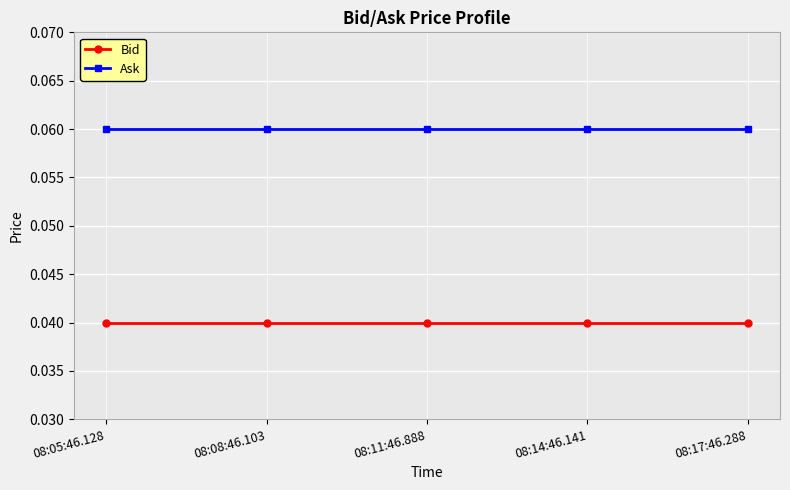

At how many categories does at least one series exceed 0?

5